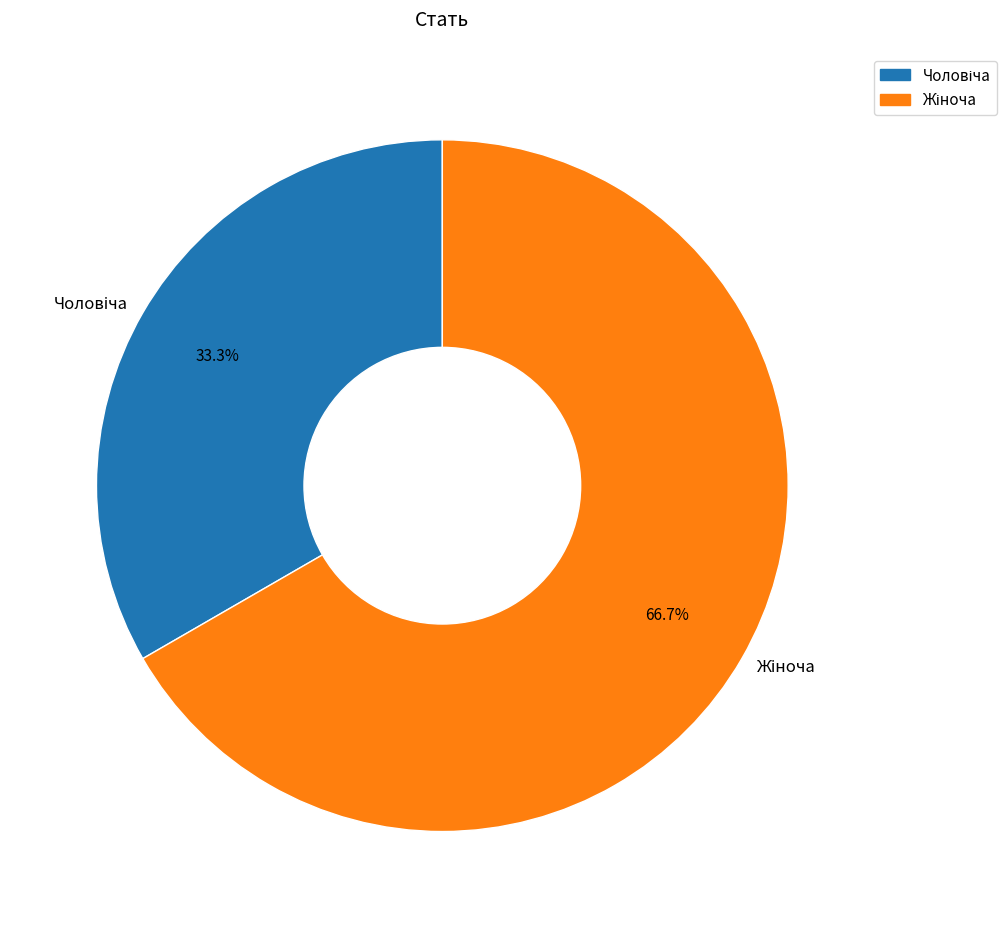

Is there a majority slice in this chart?

Yes